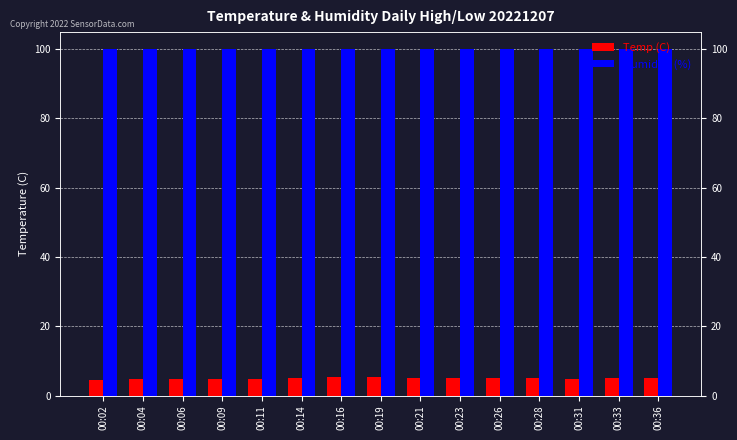

At which label does Temp (C) reach its peak?

00:16